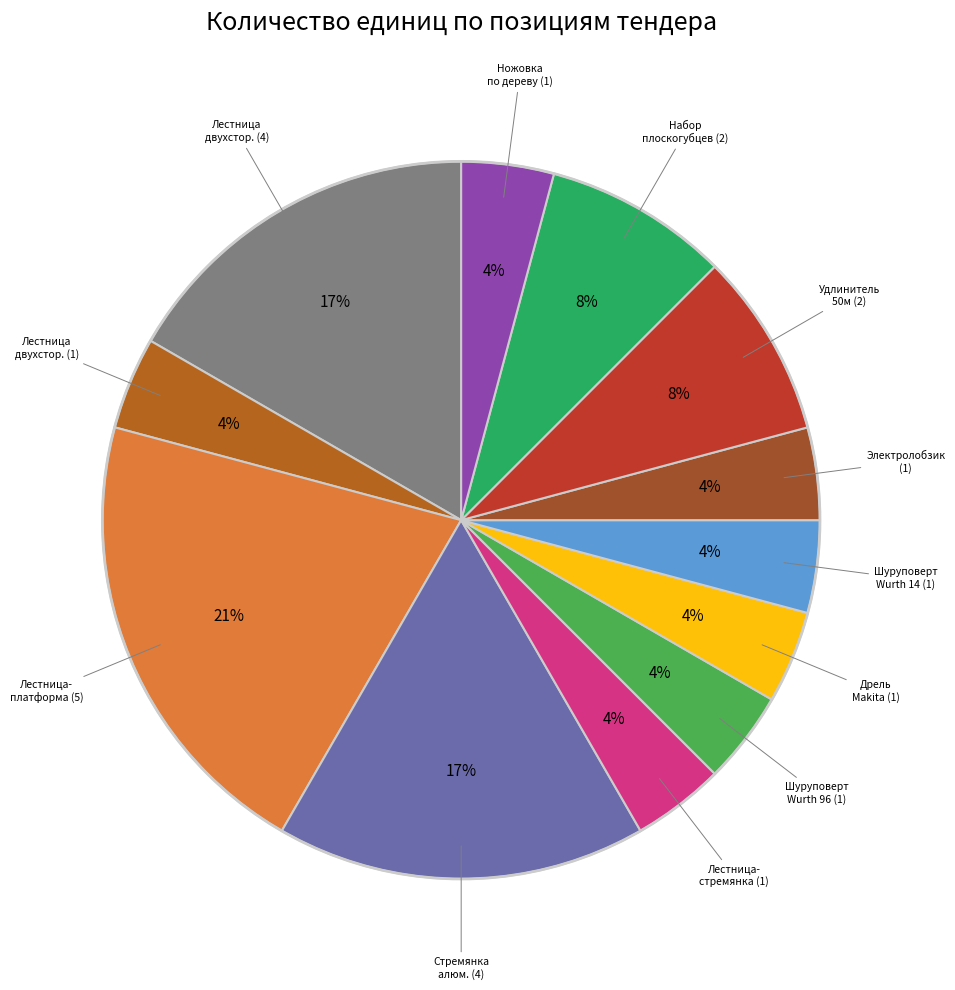

Which category has the biggest portion of the pie?

Лестница-платформа (5 шт)